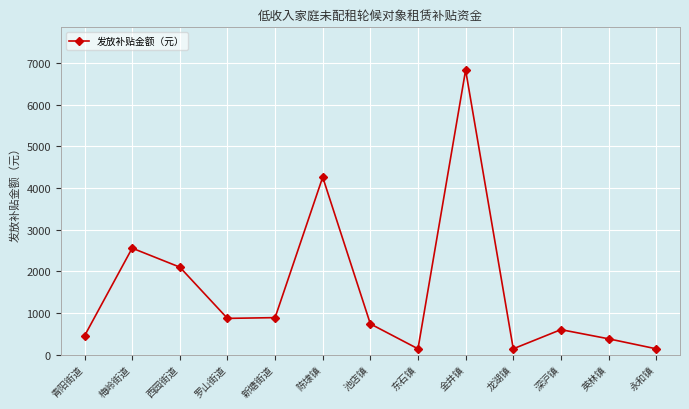

Is it true that the value at 青阳街道 is 450.0?

True